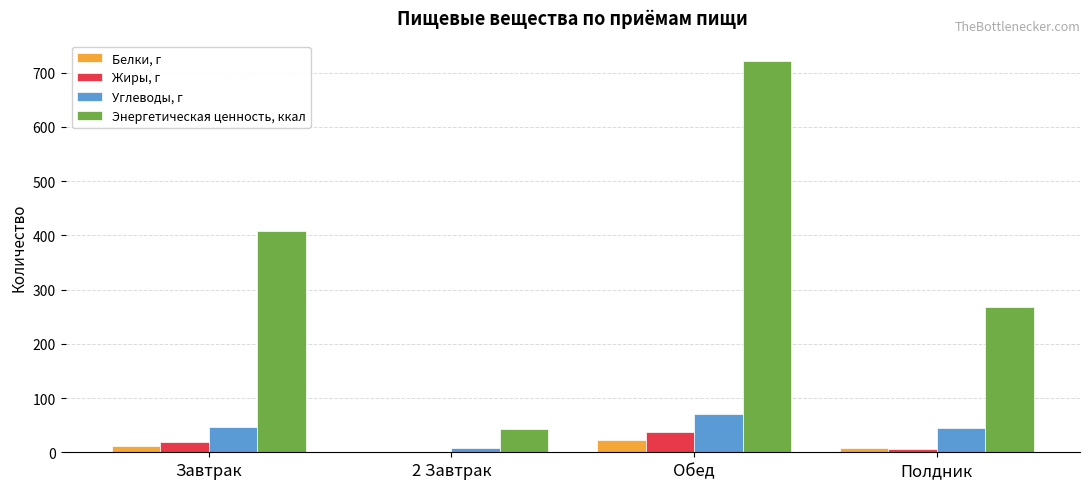

Count the number of categories in the chart.

4